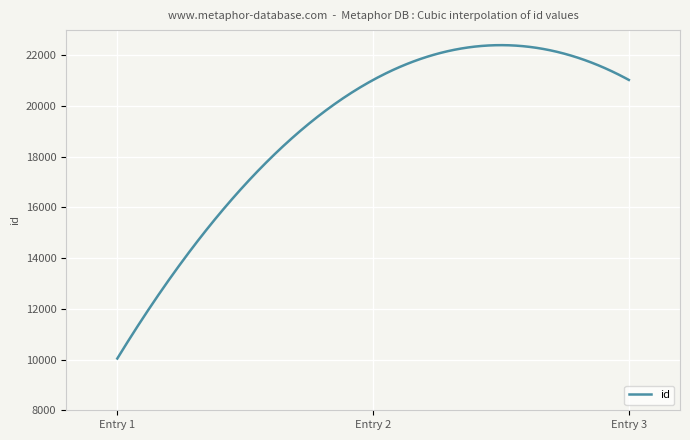

What is the difference between the maximum and minimum values?

12361.1